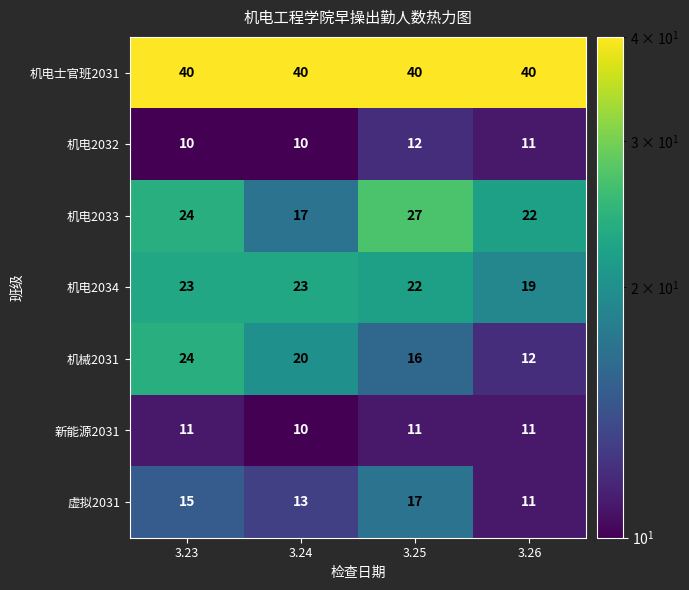

At which label does 机械2031 reach its minimum?

3.26